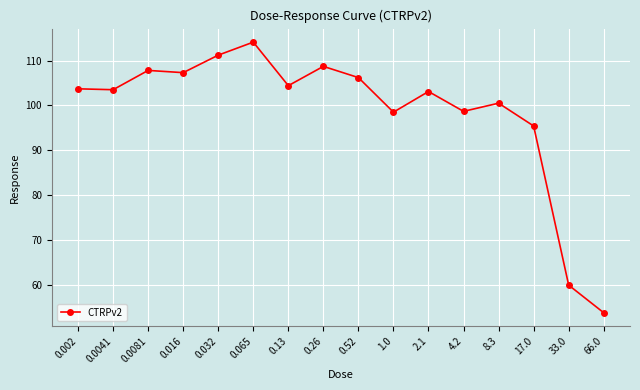

Is it true that the value at 0.26 is 76.0?

False